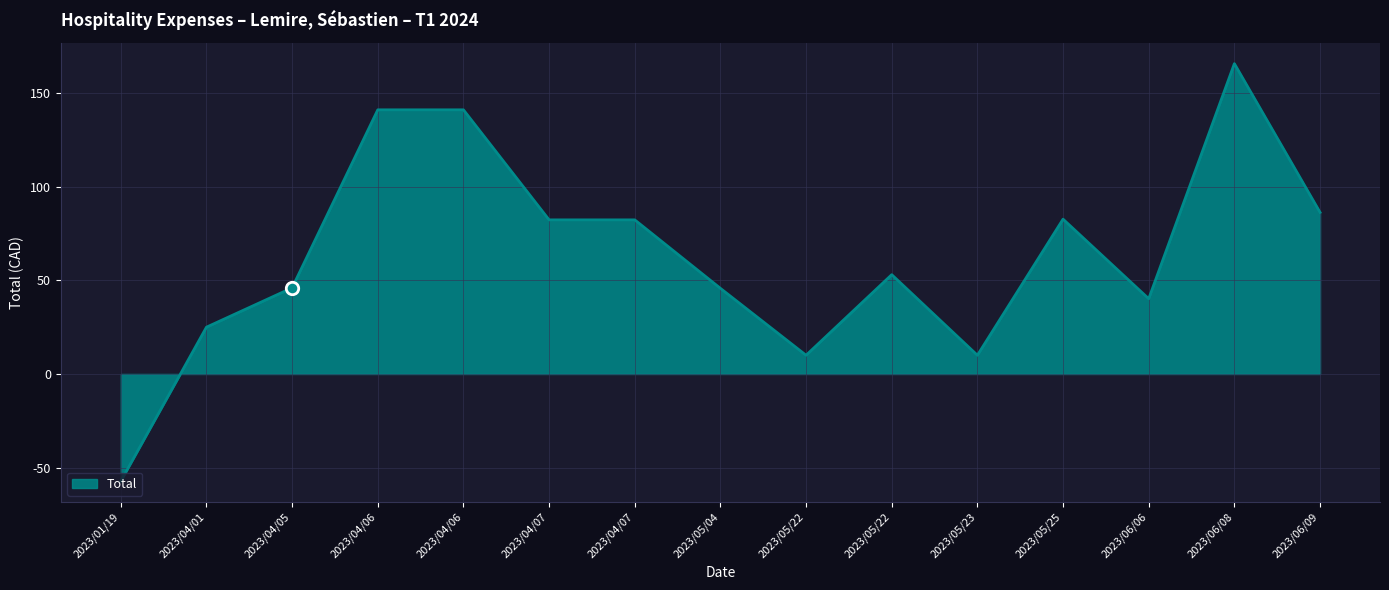

Does the chart have visible grid lines?

Yes